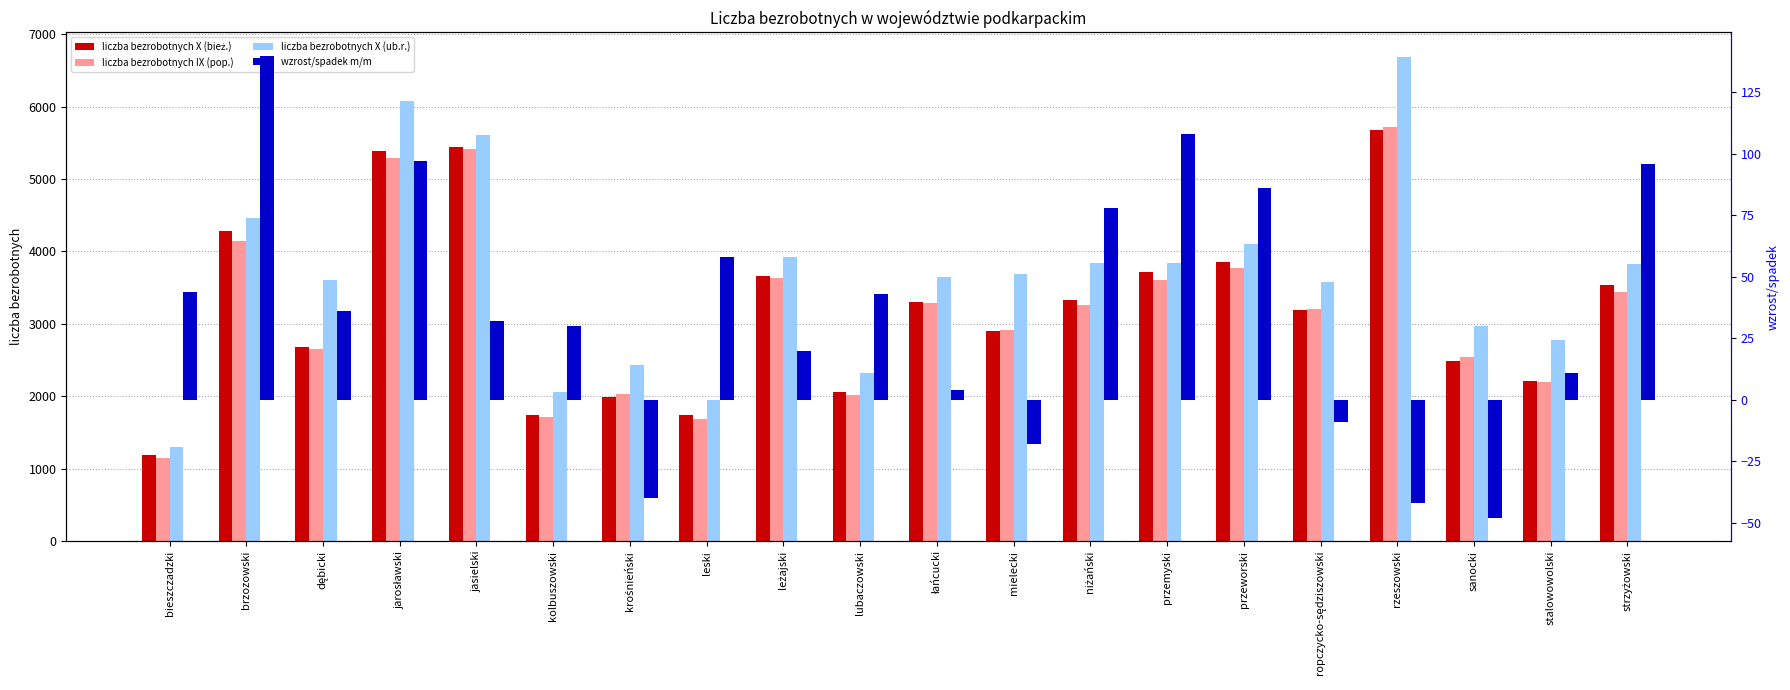

Reading left to right, what are all the values shown in this chart?

liczba bezrobotnych X (bież.): 1184	4282	2682	5381	5442	1744	1995	1745	3656	2056	3297	2900	3334	3711	3851	3190	5678	2488	2204	3535
liczba bezrobotnych IX (pop.): 1140	4142	2646	5284	5410	1714	2035	1687	3636	2013	3293	2918	3256	3603	3765	3199	5720	2536	2193	3439
liczba bezrobotnych X (ub.r.): 1296	4460	3609	6072	5615	2060	2428	1944	3916	2316	3644	3684	3835	3836	4109	3579	6691	2969	2778	3830
wzrost/spadek m/m: 44	140	36	97	32	30	-40	58	20	43	4	-18	78	108	86	-9	-42	-48	11	96